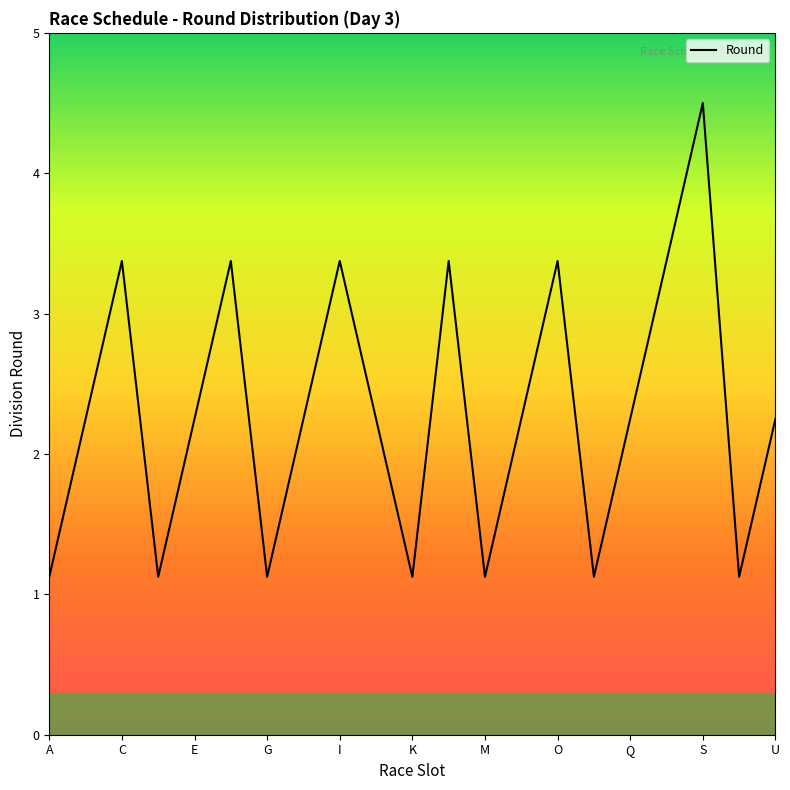

How many distinct data groups are displayed?

1